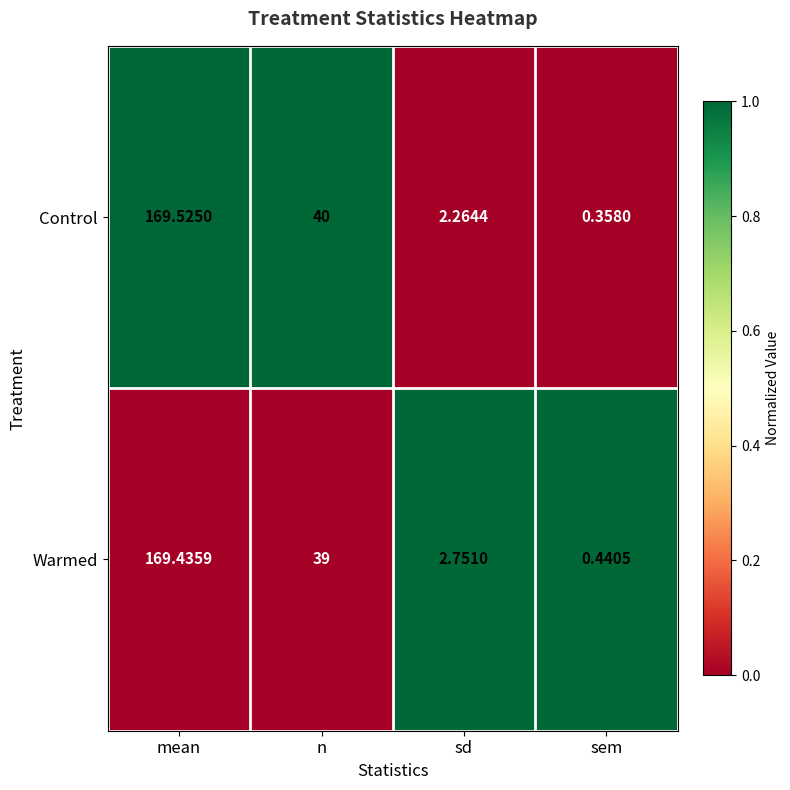

Where does the Control series first go above 40?

mean